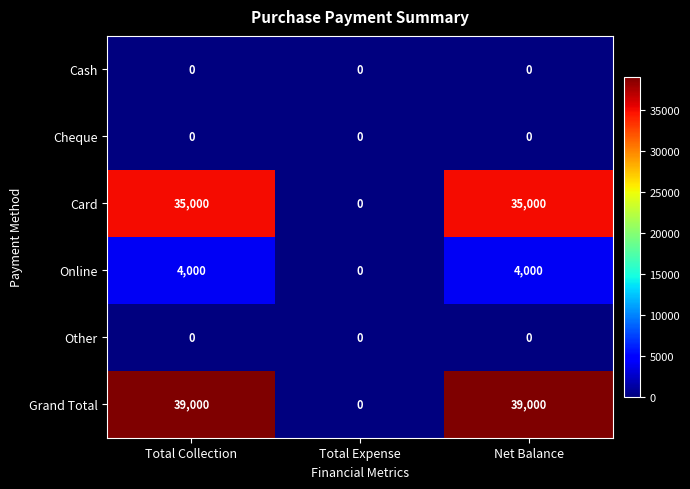

How many series are shown in this chart?

6